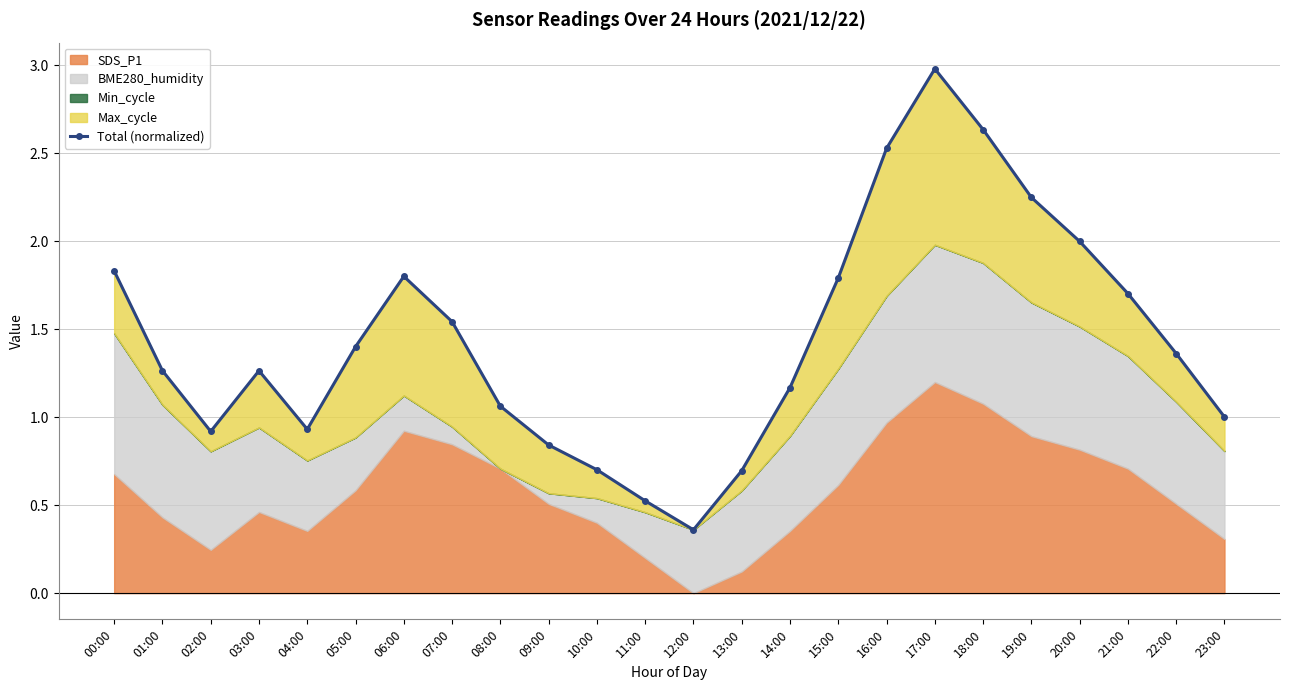

How many values exceed 1?

17